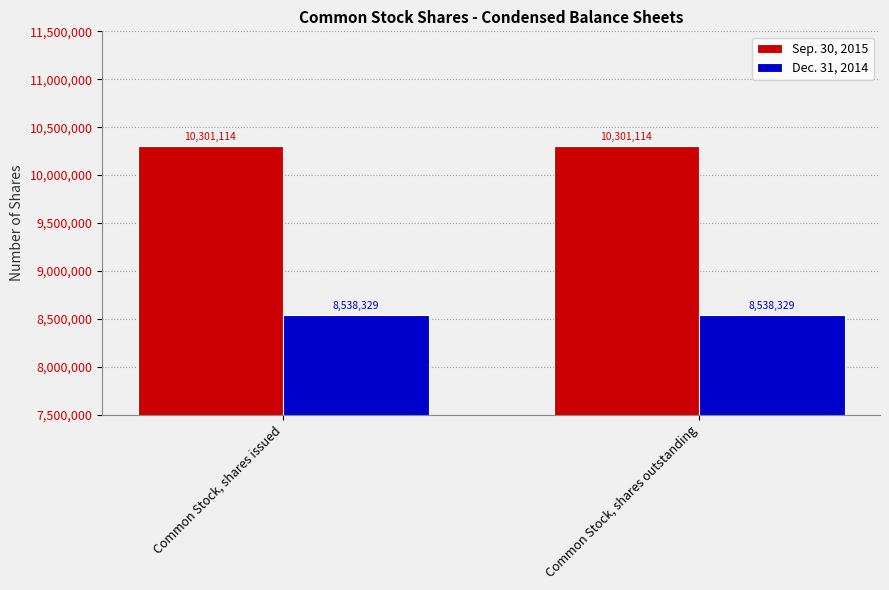

What is the difference between the highest and lowest values at Common Stock, shares issued?

1762785